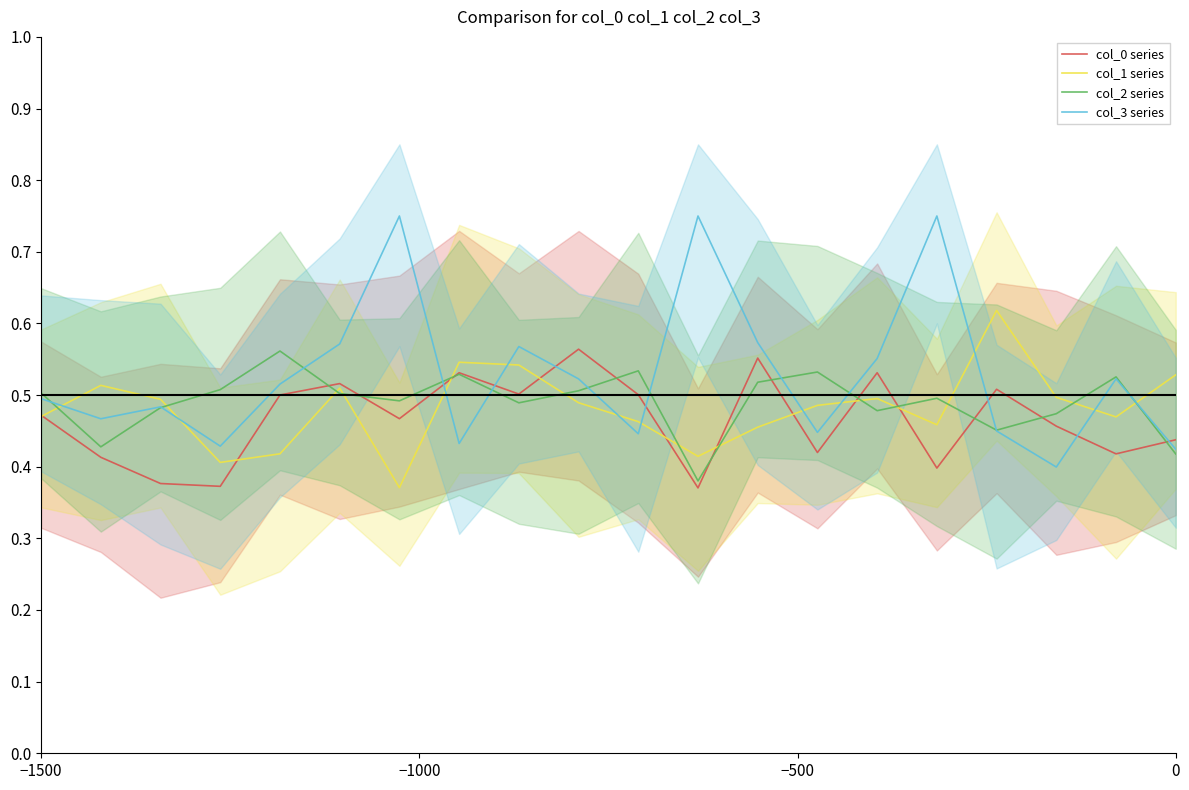

Rank the categories by col_0 series value from highest to lowest.

9, 12, 14, 7, 5, 16, 8, 10, 4, −1500, 6, 17, 19, 13, 18, −1000, 15, −500, 0, 11